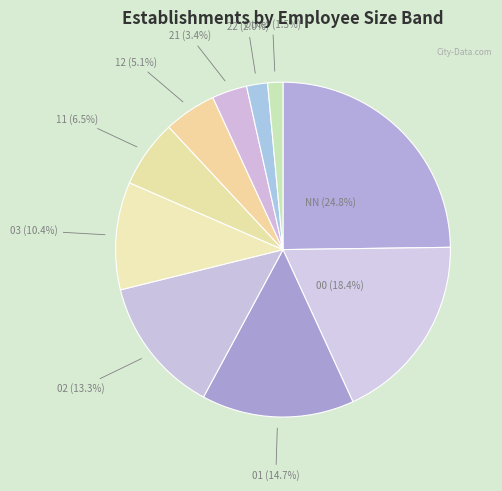

How many slices are in this pie chart?

10